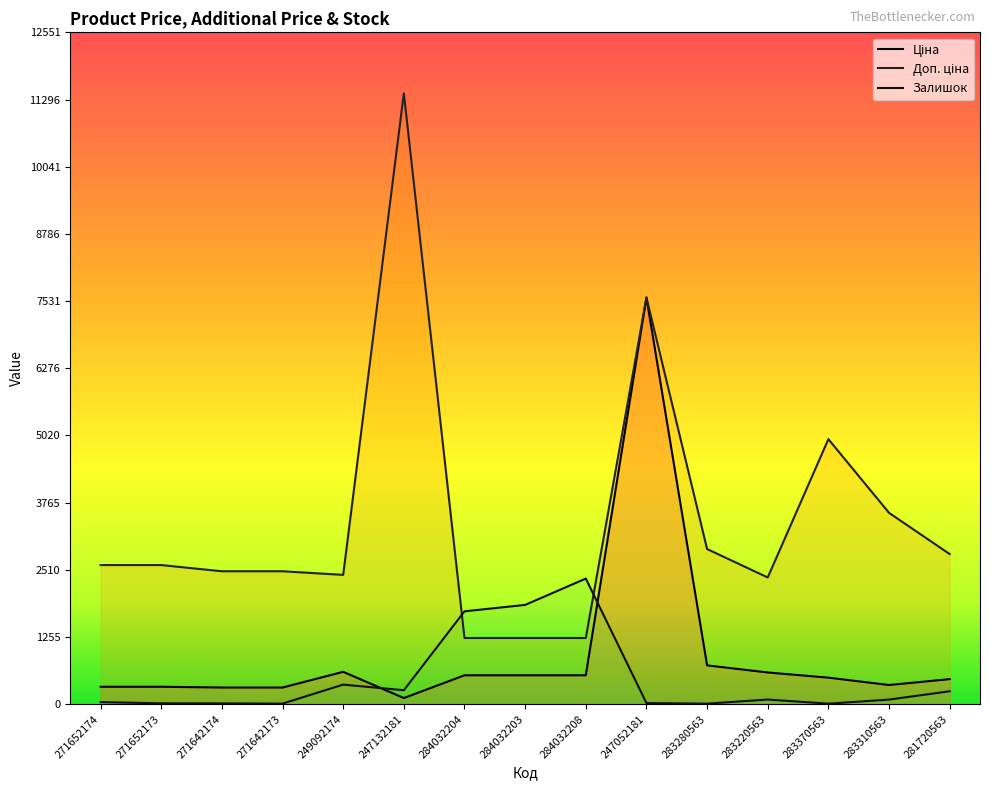

True or false: Доп. ціна and Ціна cross at least once.

False